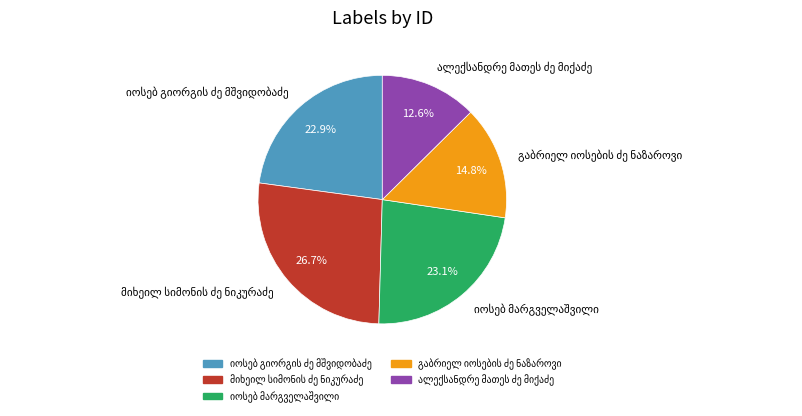

Is there a majority slice in this chart?

No